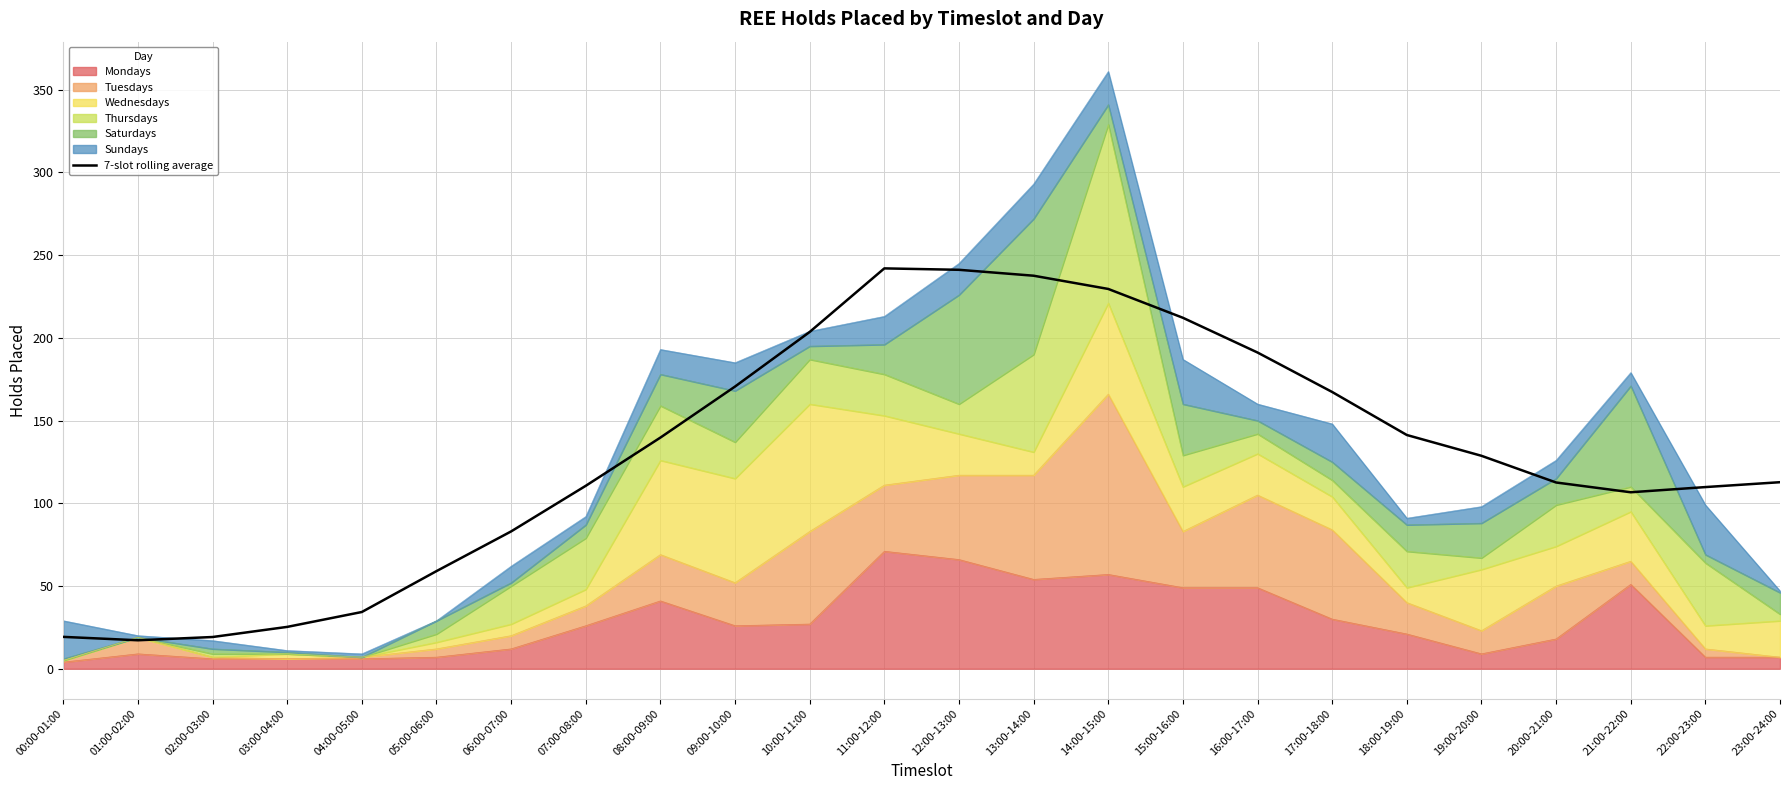

List the labels in order of value, smallest first.

01:00-02:00, 02:00-03:00, 00:00-01:00, 03:00-04:00, 04:00-05:00, 05:00-06:00, 06:00-07:00, 21:00-22:00, 22:00-23:00, 07:00-08:00, 20:00-21:00, 23:00-24:00, 19:00-20:00, 08:00-09:00, 18:00-19:00, 17:00-18:00, 09:00-10:00, 16:00-17:00, 10:00-11:00, 15:00-16:00, 14:00-15:00, 13:00-14:00, 12:00-13:00, 11:00-12:00